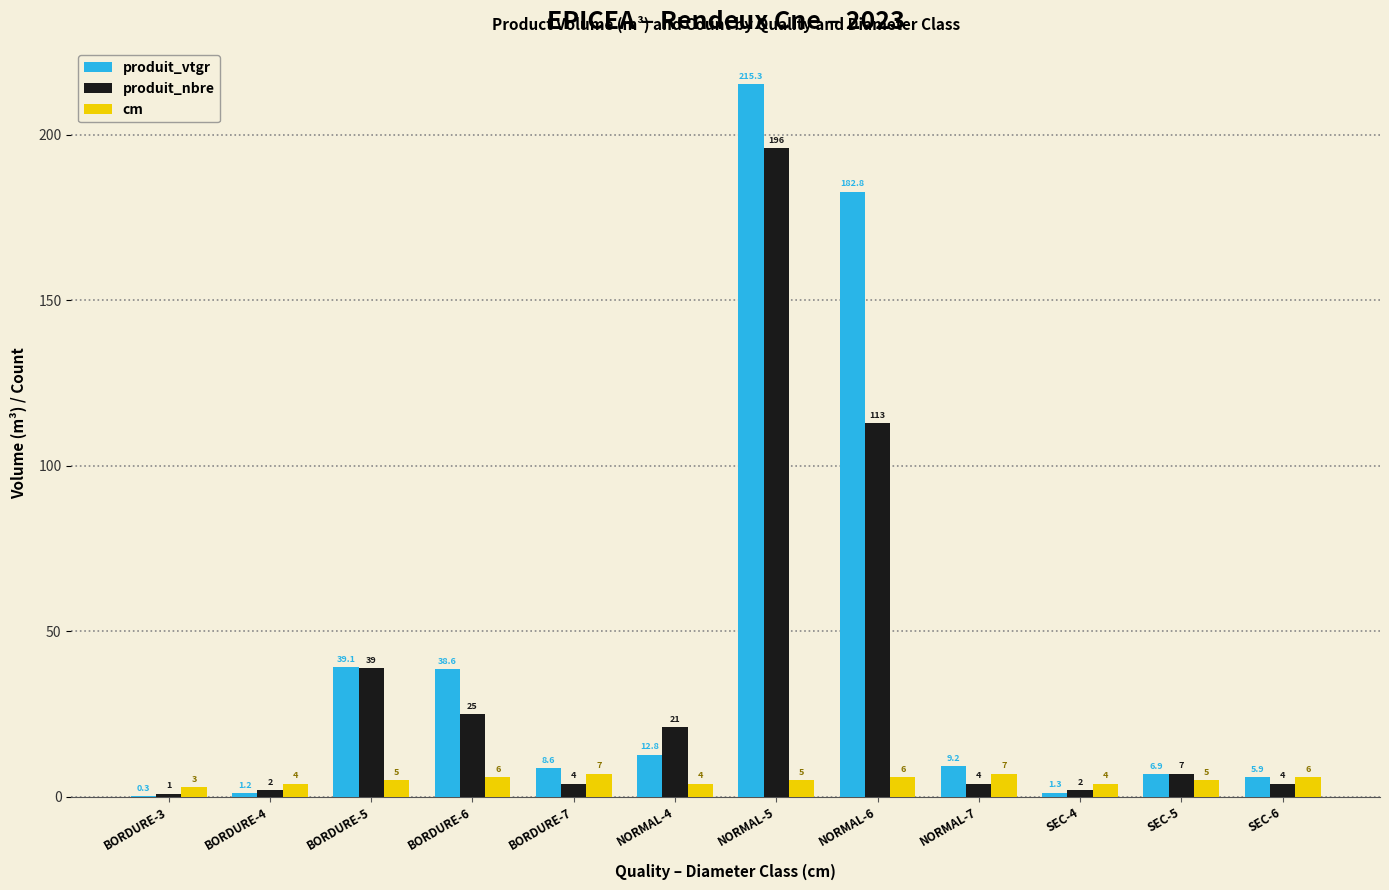

What is the maximum value shown in the chart?

215.3